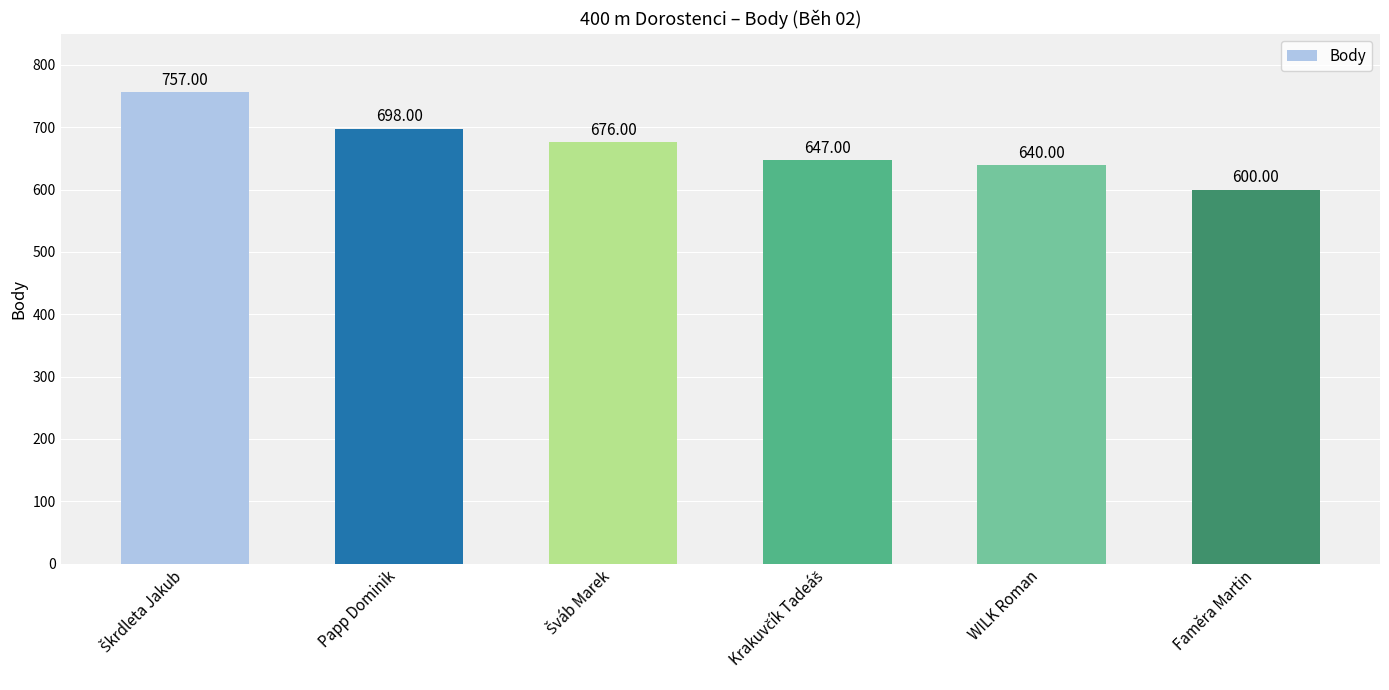

How many distinct data groups are displayed?

1